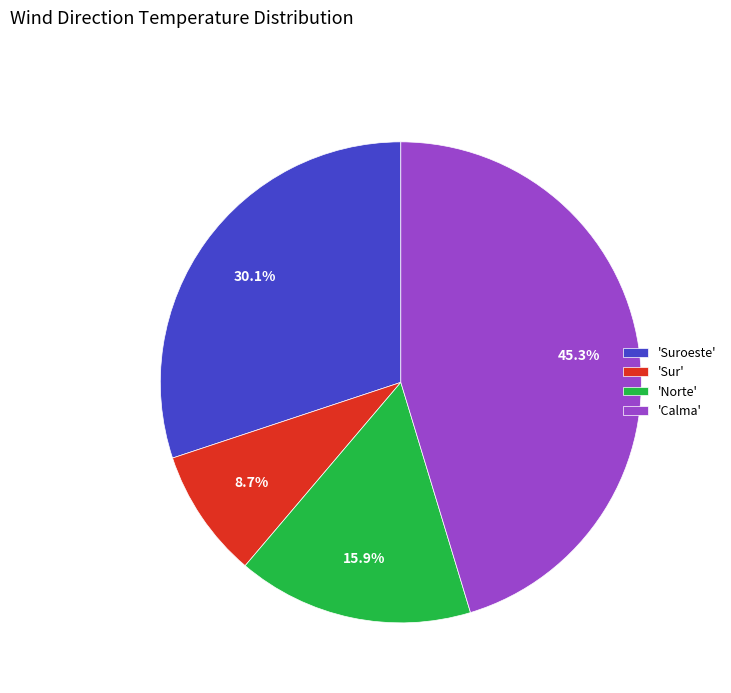

What is the total percentage of 'Suroeste' and 'Norte'?

46.0%